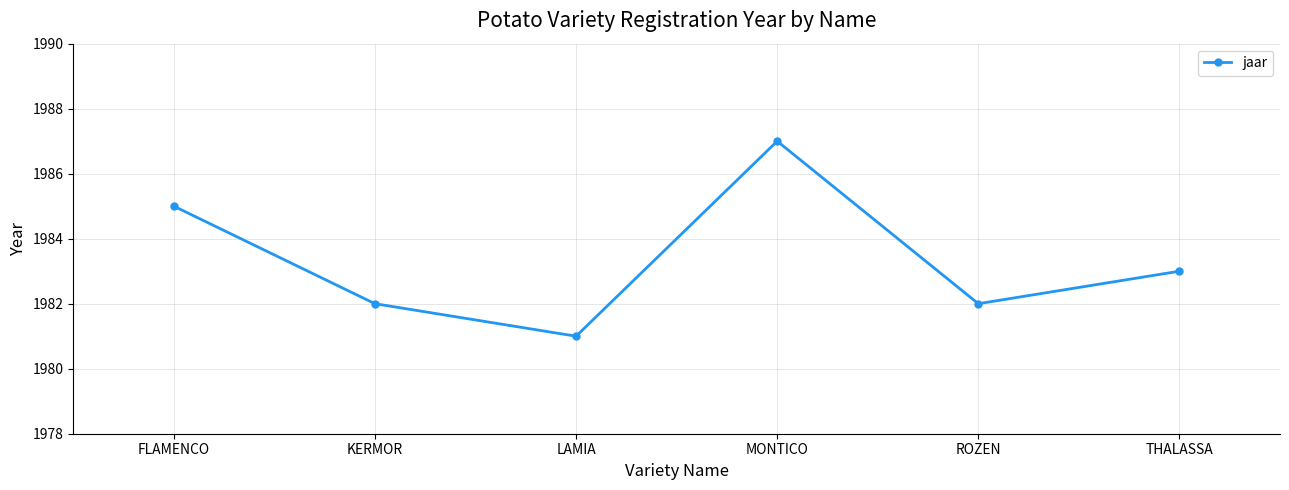

Which category has the highest value across all series?

MONTICO